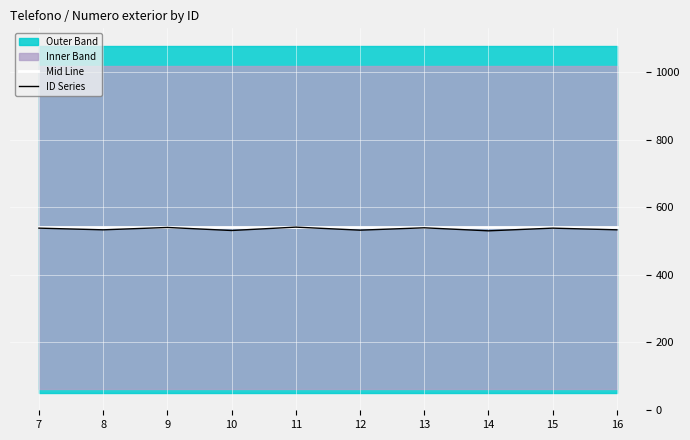

Which series has the largest range (max minus min)?

ID Series